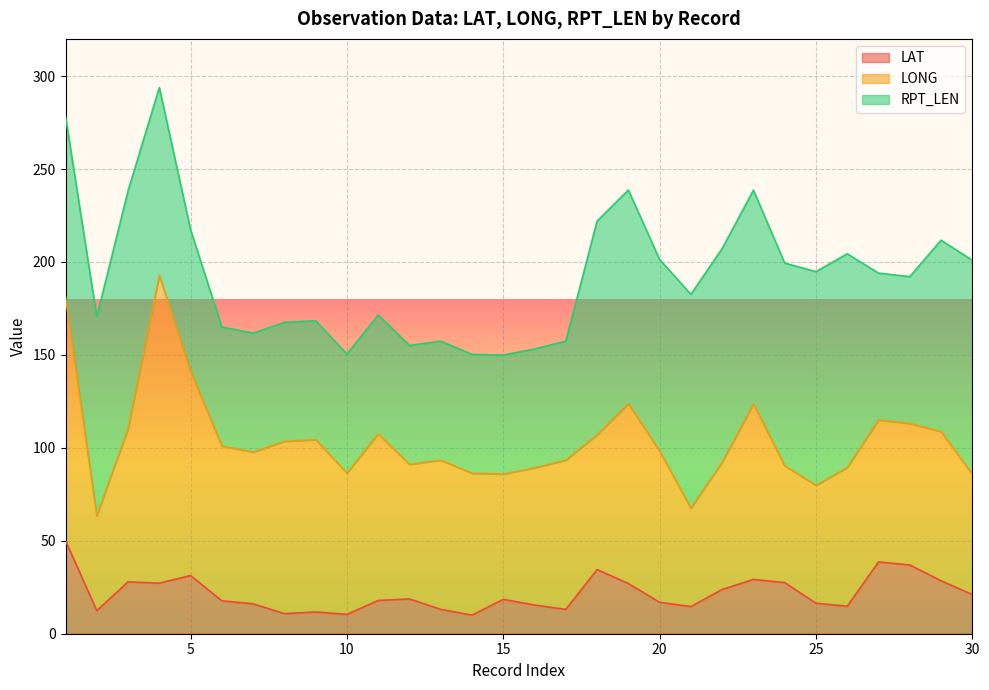

At how many categories does at least one series exceed 67?

30